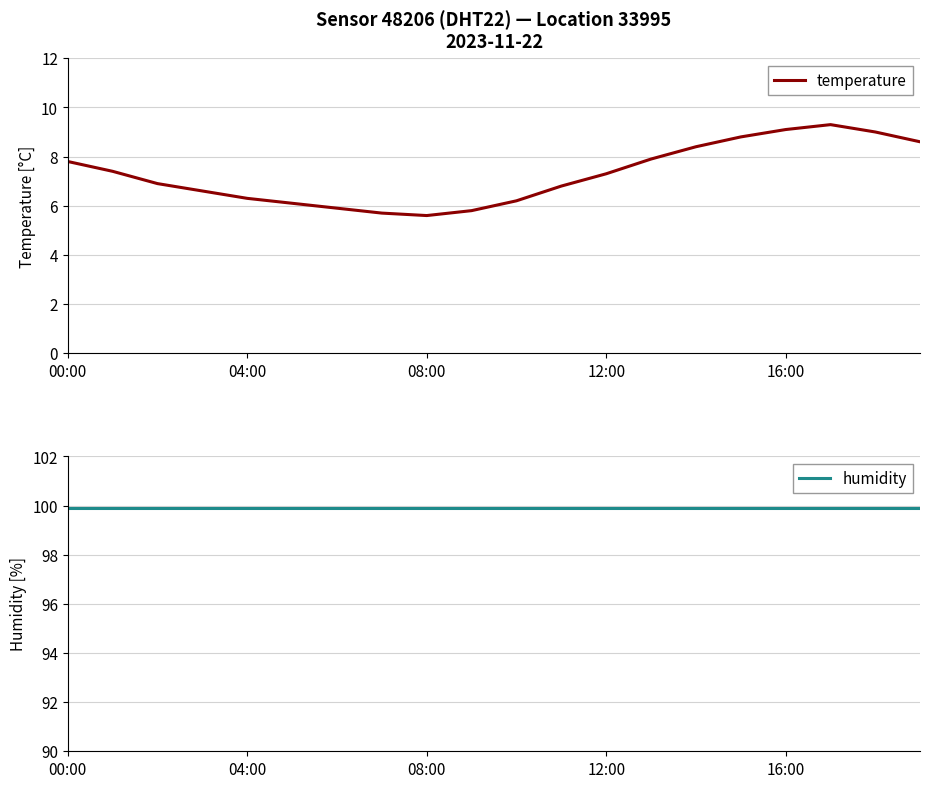

True or false: humidity has more than 1 points higher than both neighbors.

False